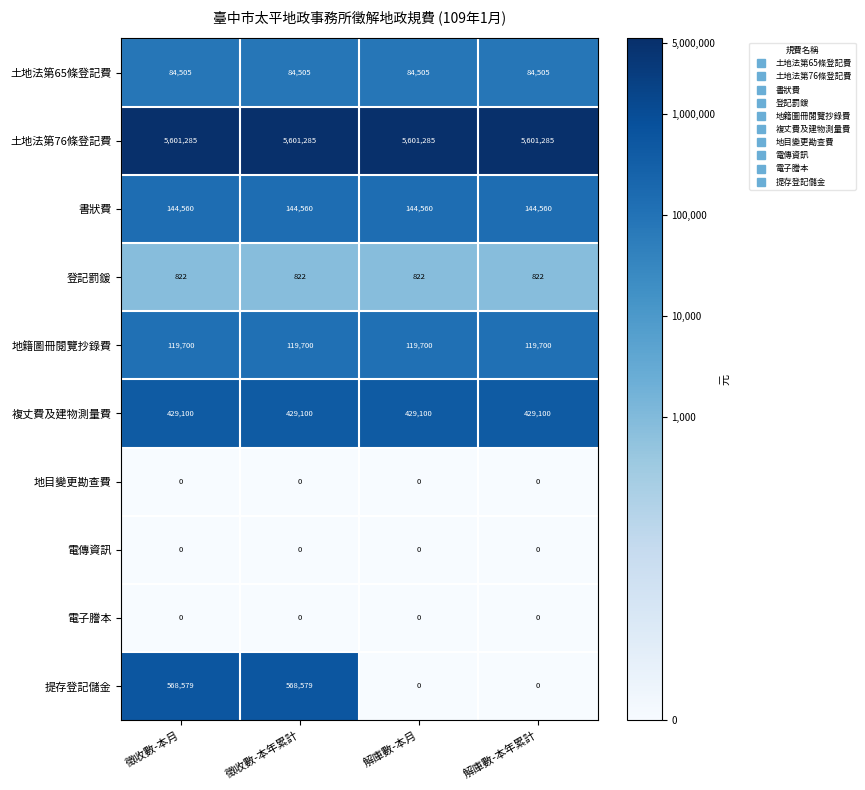

The value of 書狀費 at 解庫數-本月 is 144560. True or false?

True